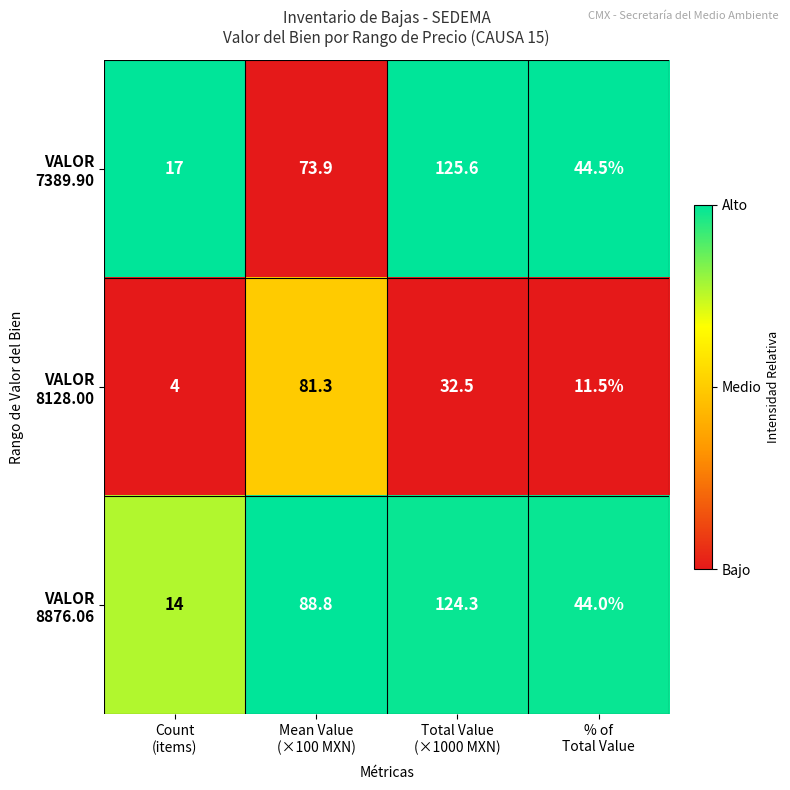

At how many categories does at least one series exceed 21?

3